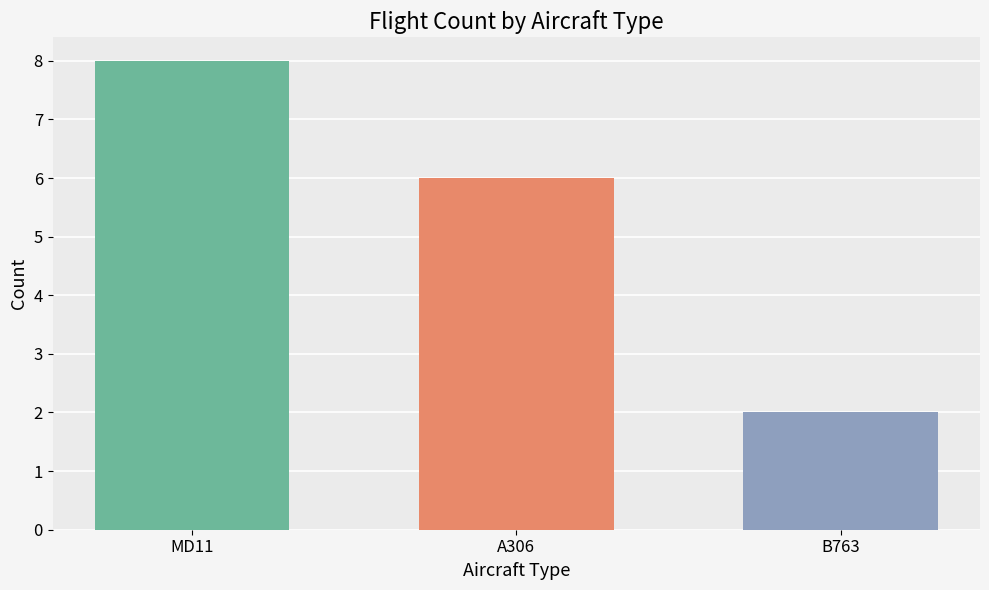

What is the maximum value shown in the chart?

8